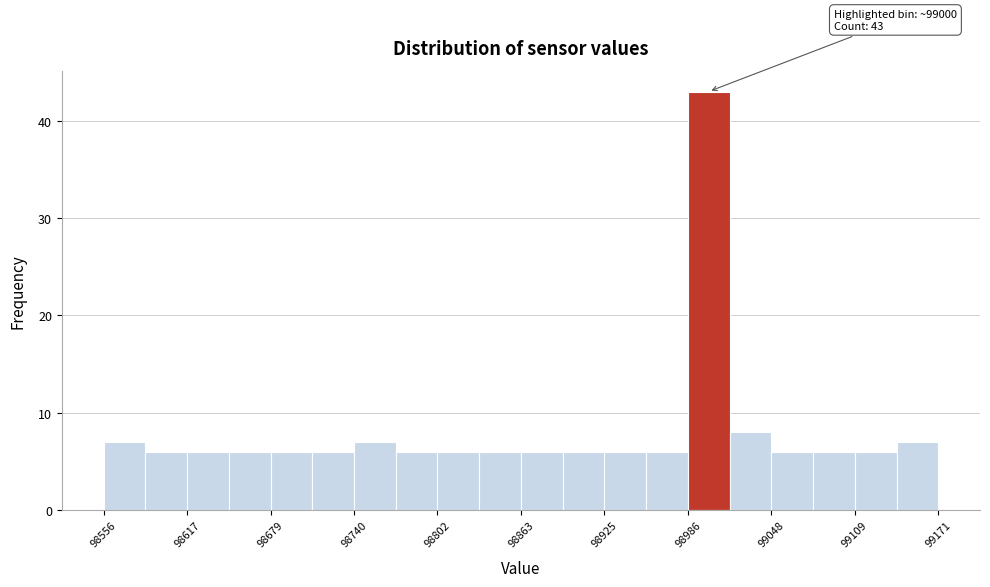

Around what value on the x-axis is the tallest bar? Give the approximate position of its centre, as read against the axis.

99000